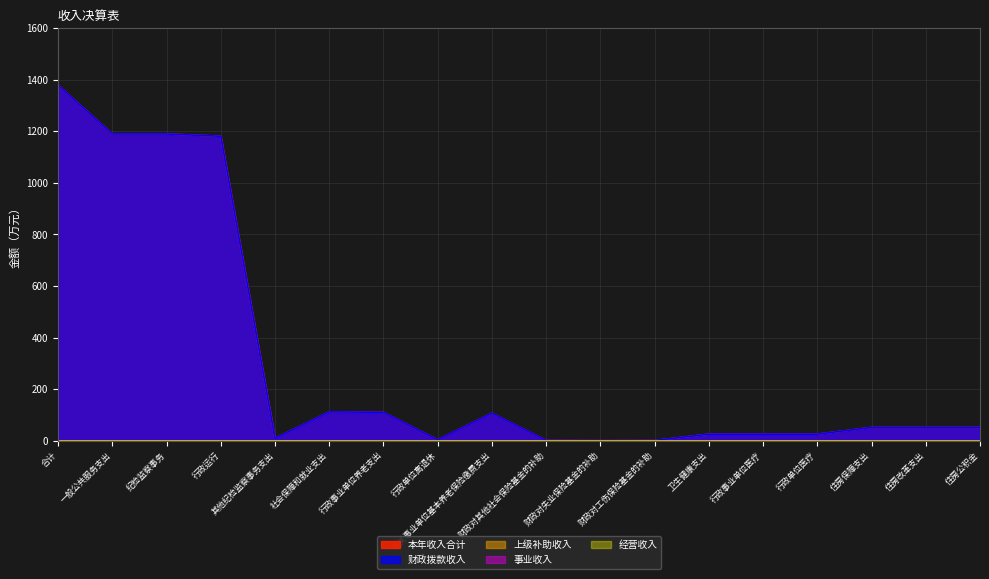

True or false: 本年收入合计 has more than 1 interior local peaks.

True